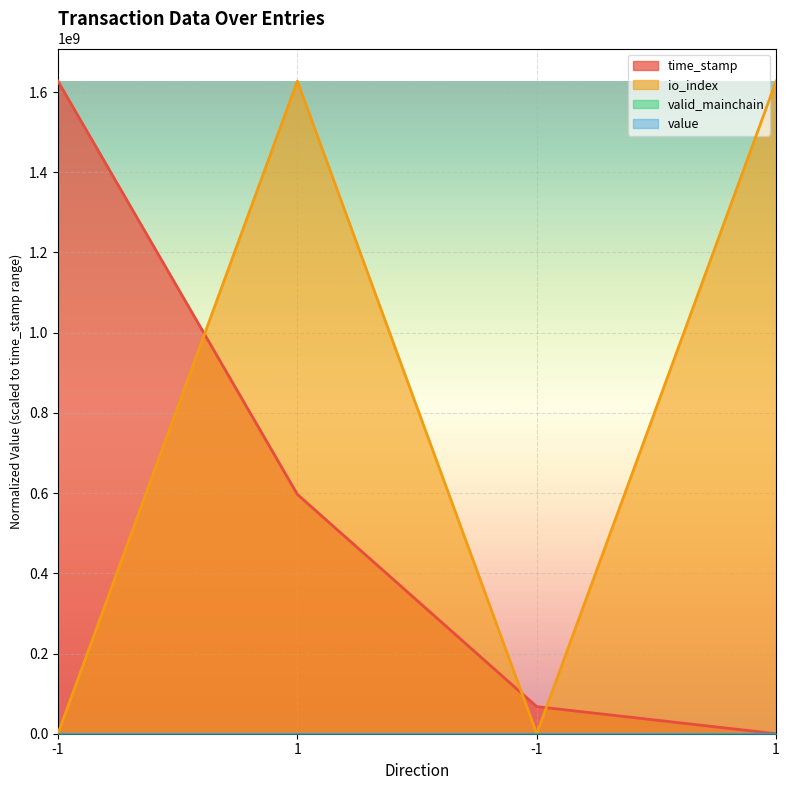

True or false: time_stamp has more than 0 points higher than both neighbors.

False